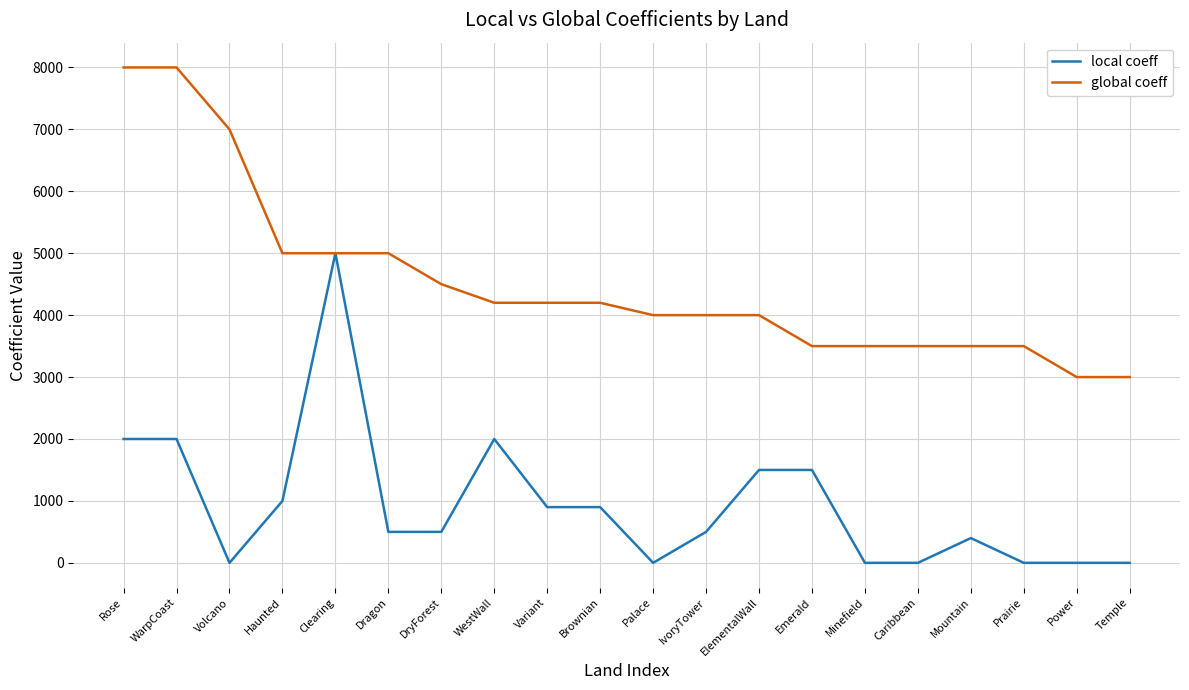

Read the global coeff value at ElementalWall.

4000